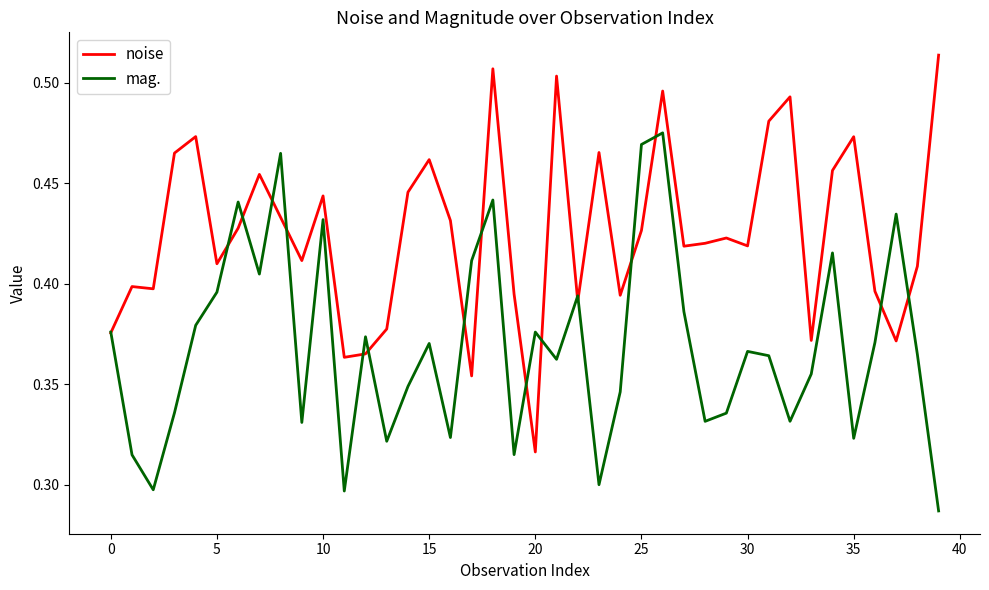

List the series in order of their overall mean, highest first.

noise, mag.